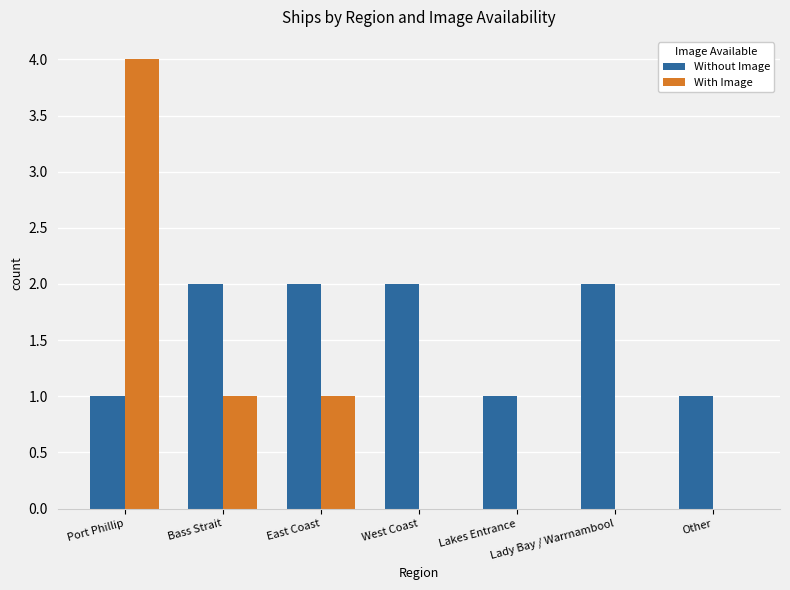

Are the bars grouped side by side (vs. stacked)?

Yes